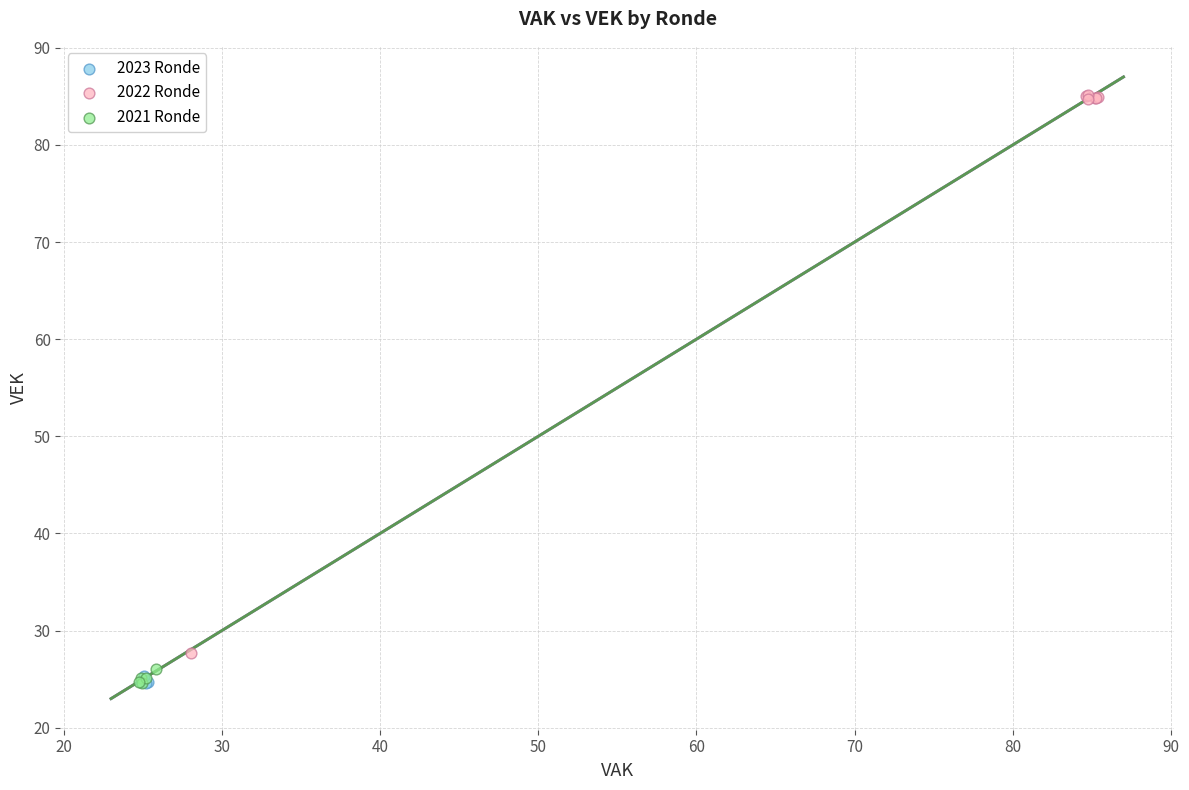

Which series contains the highest Y value?

2022 Ronde